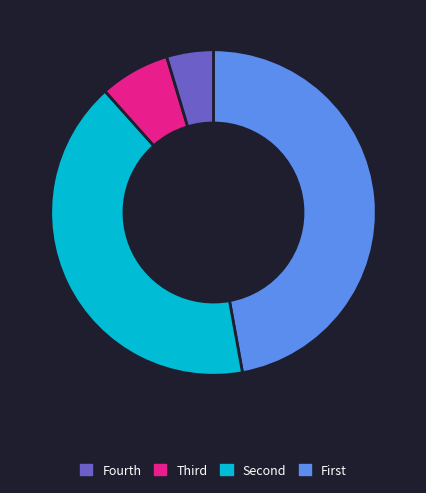

Is there a majority slice in this chart?

No